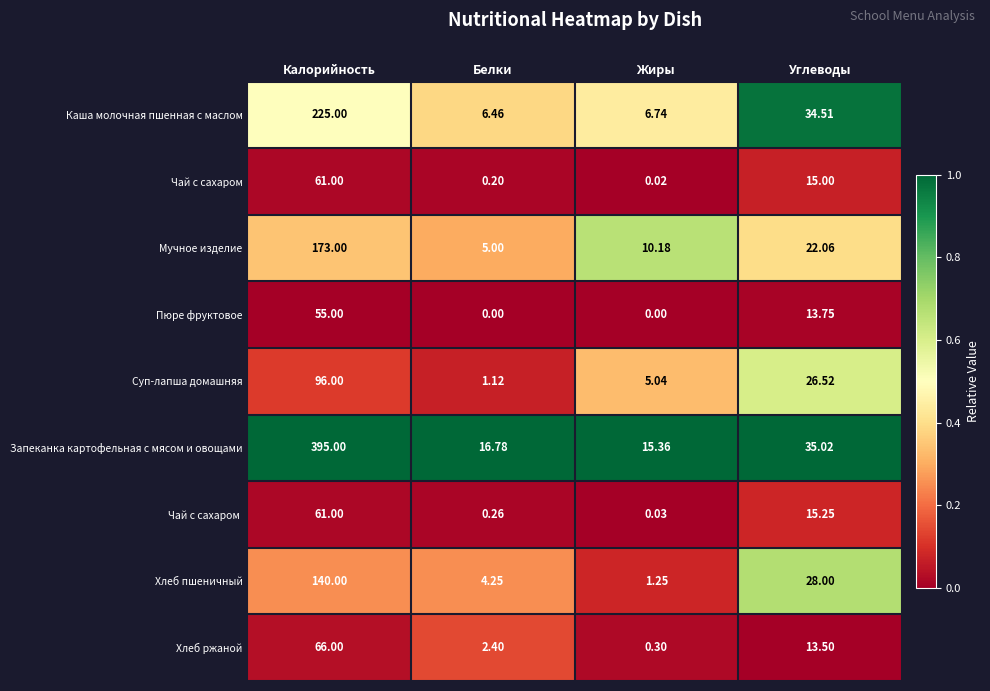

What is the total value across all series at Белки?

36.5